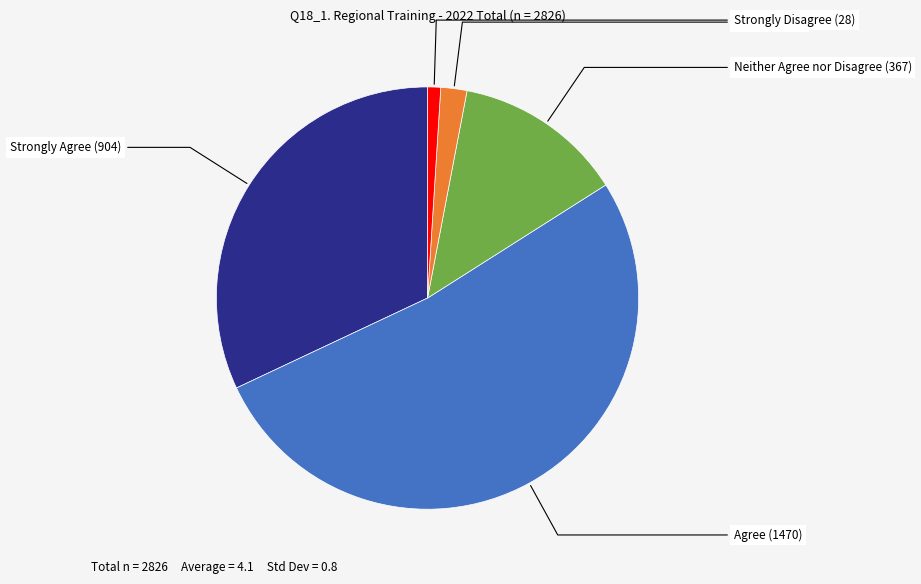

Does any single category account for the majority?

Yes